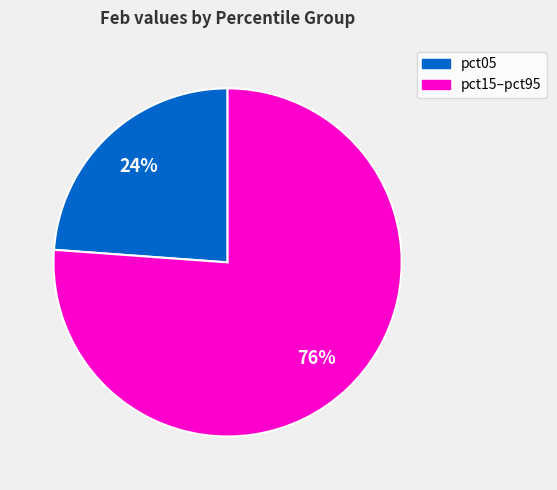

To the nearest percent, what is the average slice percentage?

50%